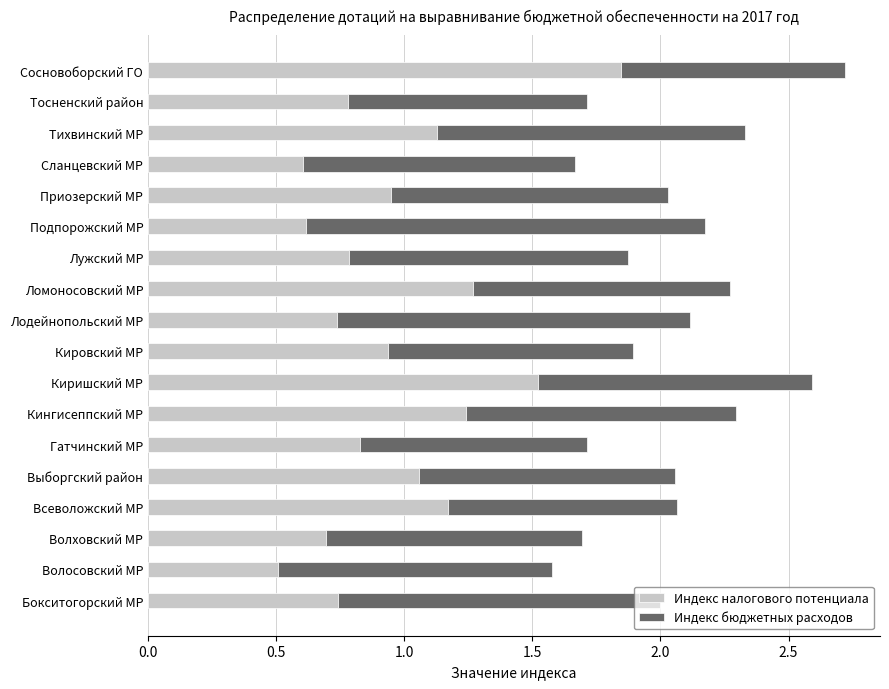

What is the total value across all series at Киришский МР?

2.6